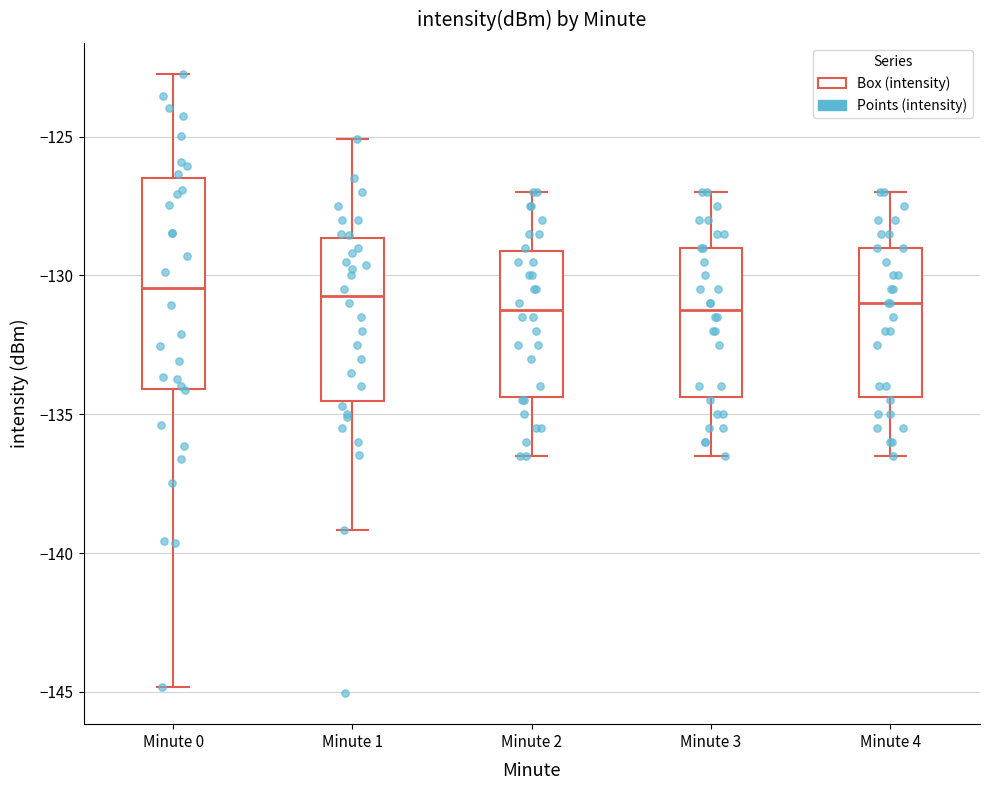

Reading left to right, transcribe this box plot: for each box, give where its median line is, the range the box spans, and where its two whiskers end, as read against the y-axis. The values are not printed on the chart, so give them approximately, as read against the axis.

Minute 0: median -130.5, box -134.0 to -126.5, whiskers -145.0 to -122.5
Minute 1: median -130.5, box -134.5 to -128.5, whiskers -139.0 to -125.0
Minute 2: median -131.0, box -134.5 to -129.0, whiskers -136.5 to -127.0
Minute 3: median -131.0, box -134.5 to -129.0, whiskers -136.5 to -127.0
Minute 4: median -131.0, box -134.5 to -129.0, whiskers -136.5 to -127.0